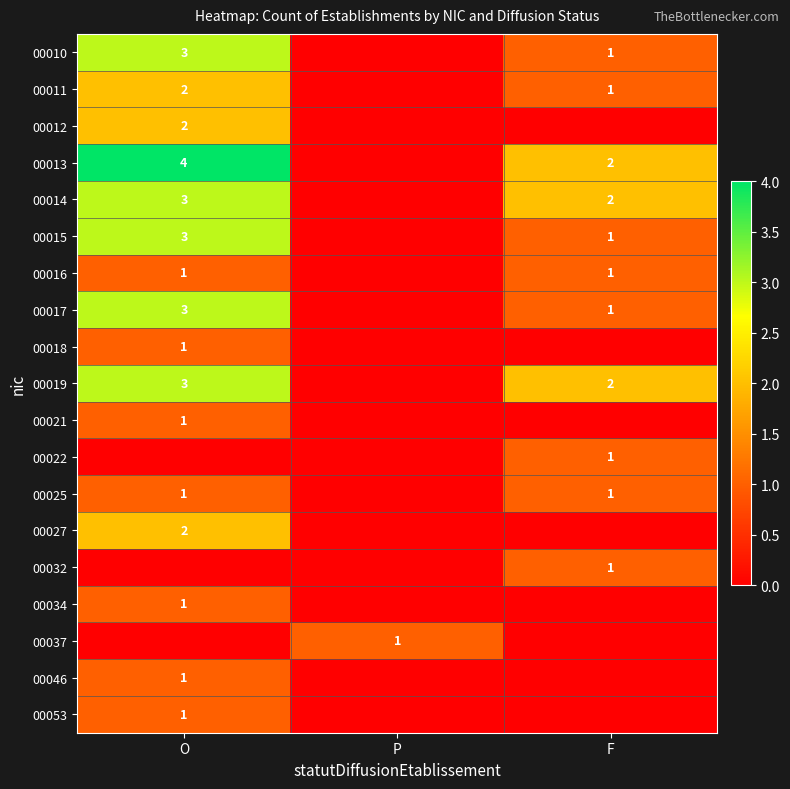

How many categories are shown in the chart?

3